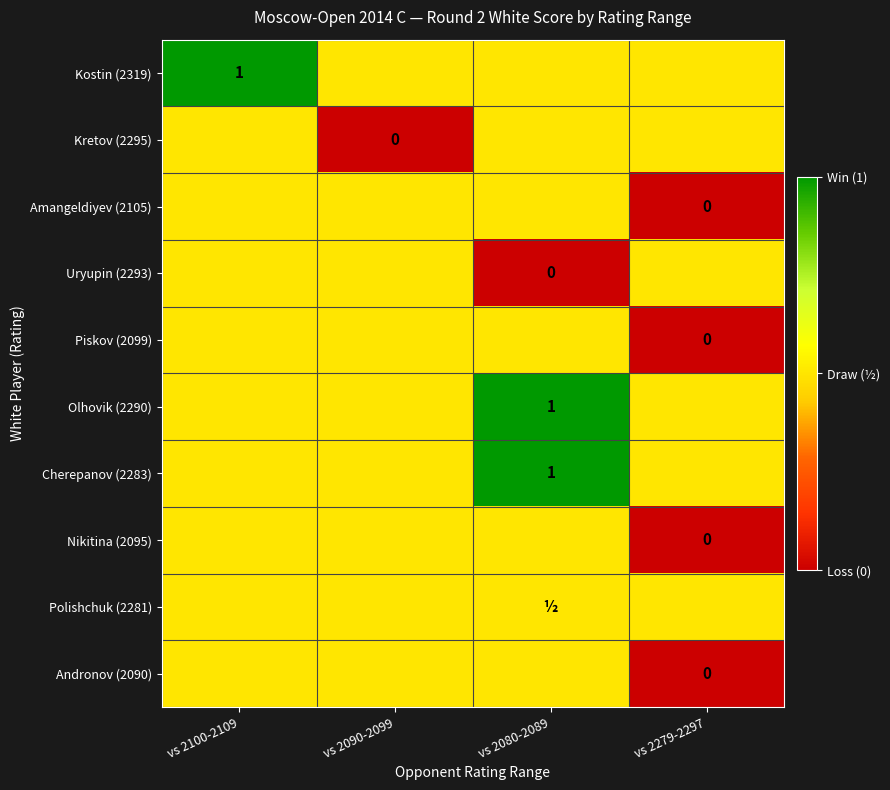

True or false: Olhovik (2290) has a value of 0.4 at vs 2080-2089.

False